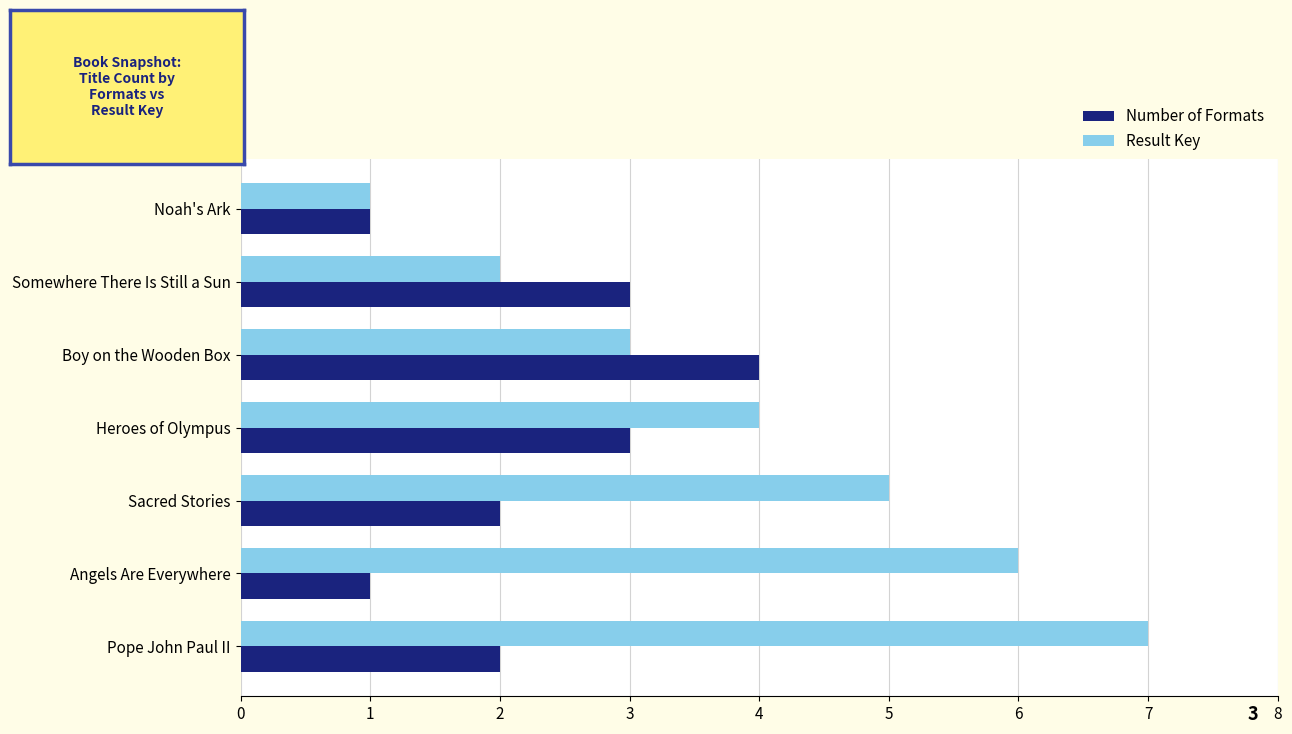

How many distinct data groups are displayed?

2